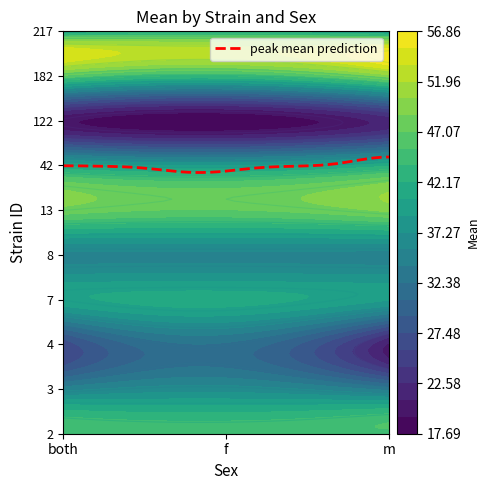

At which category is the sum across all series the highest?

f